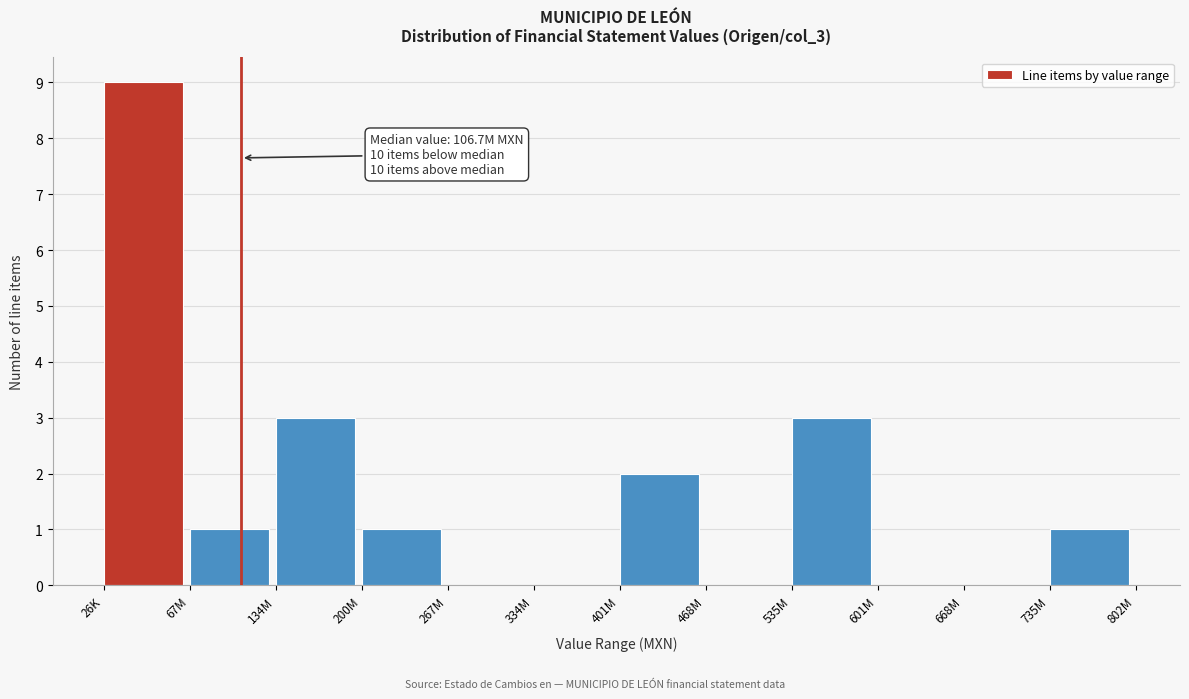

Reading left to right, transcribe all the data shown in this chart.

26K=9	67M=1	134M=3	200M=1	267M=0	334M=0	401M=2	468M=0	535M=3	601M=0	668M=0	735M=1